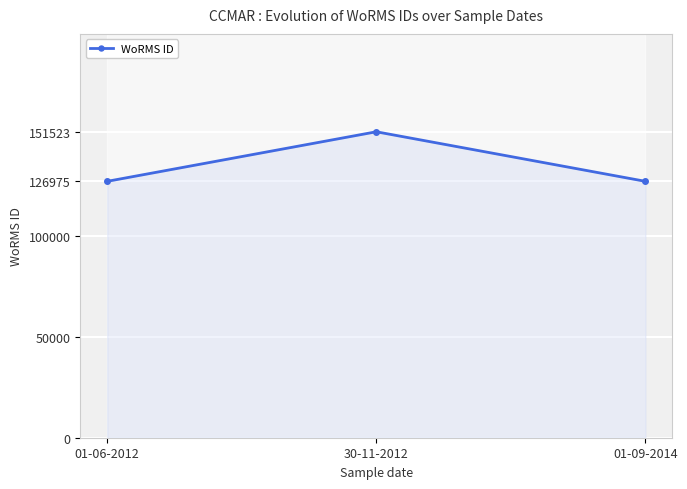

What is the label of the 3rd point from the left?

01-09-2014